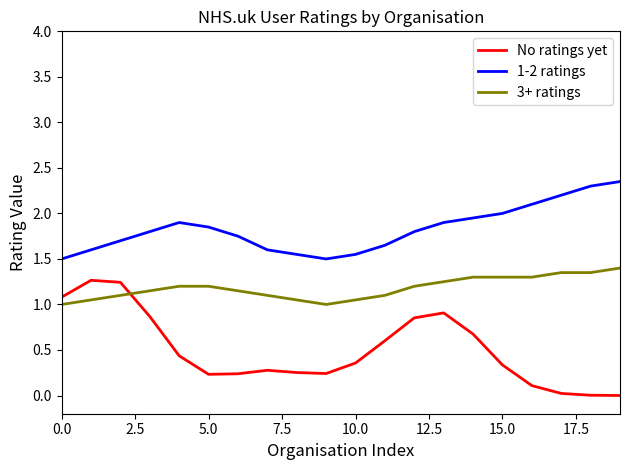

Which series has the widest spread of values?

No ratings yet